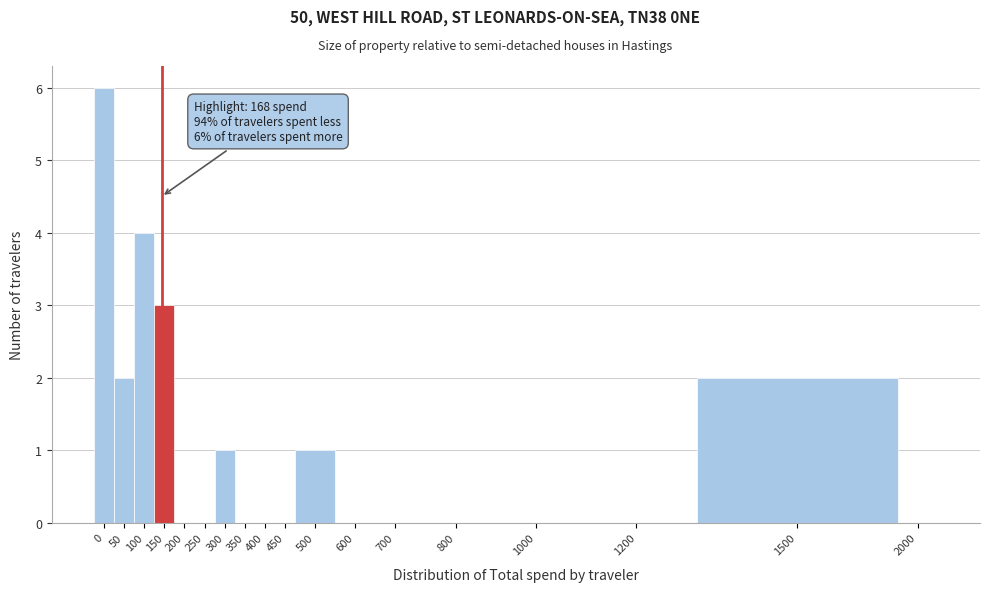

Reading left to right, extract all data points from this chart.

0=6	50=2	100=4	150=3	200=0	250=0	300=1	350=0	400=0	450=0	500=1	600=0	700=0	800=0	1000=0	1200=0	1500=2	2000=0